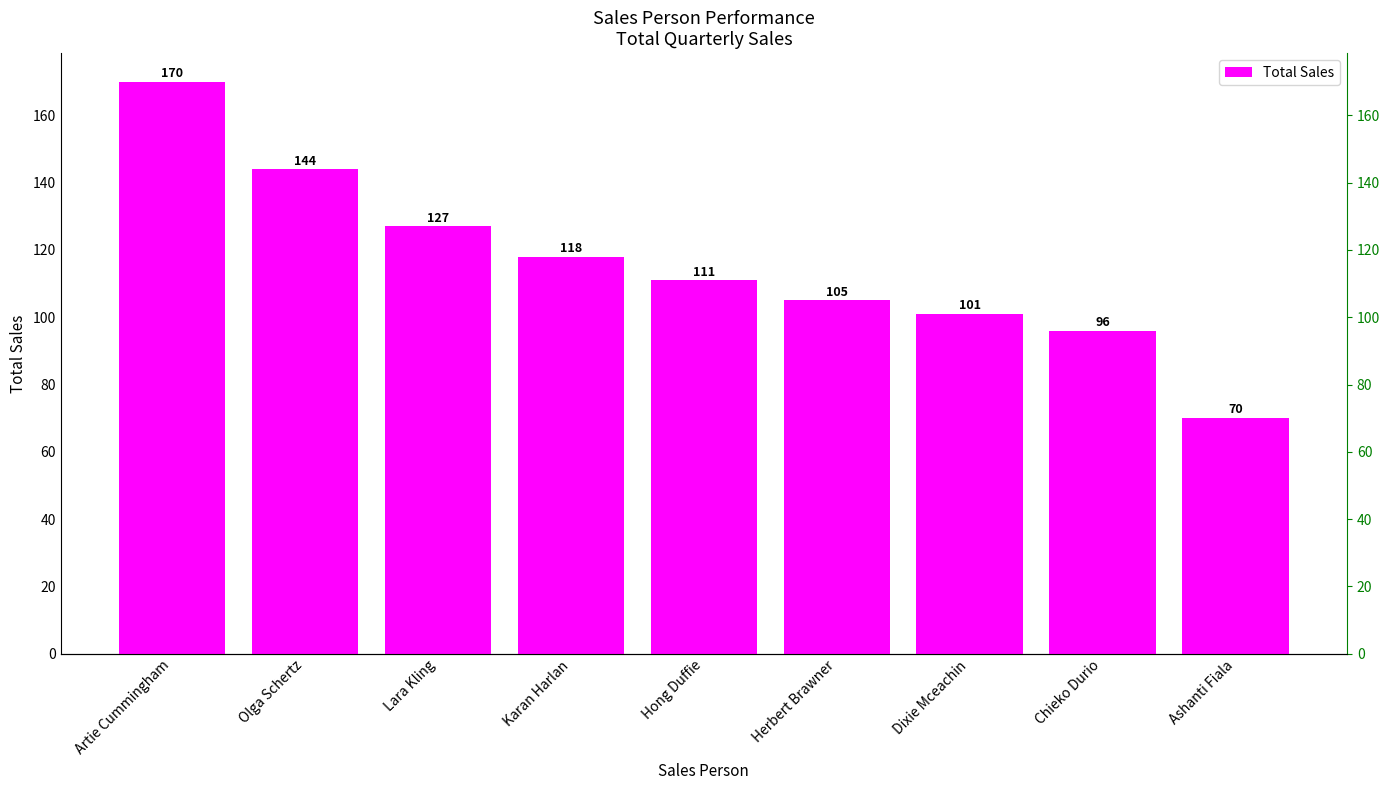

List the labels in order of value, largest first.

Artie Cummingham, Olga Schertz, Lara Kling, Karan Harlan, Hong Duffie, Herbert Brawner, Dixie Mceachin, Chieko Durio, Ashanti Fiala